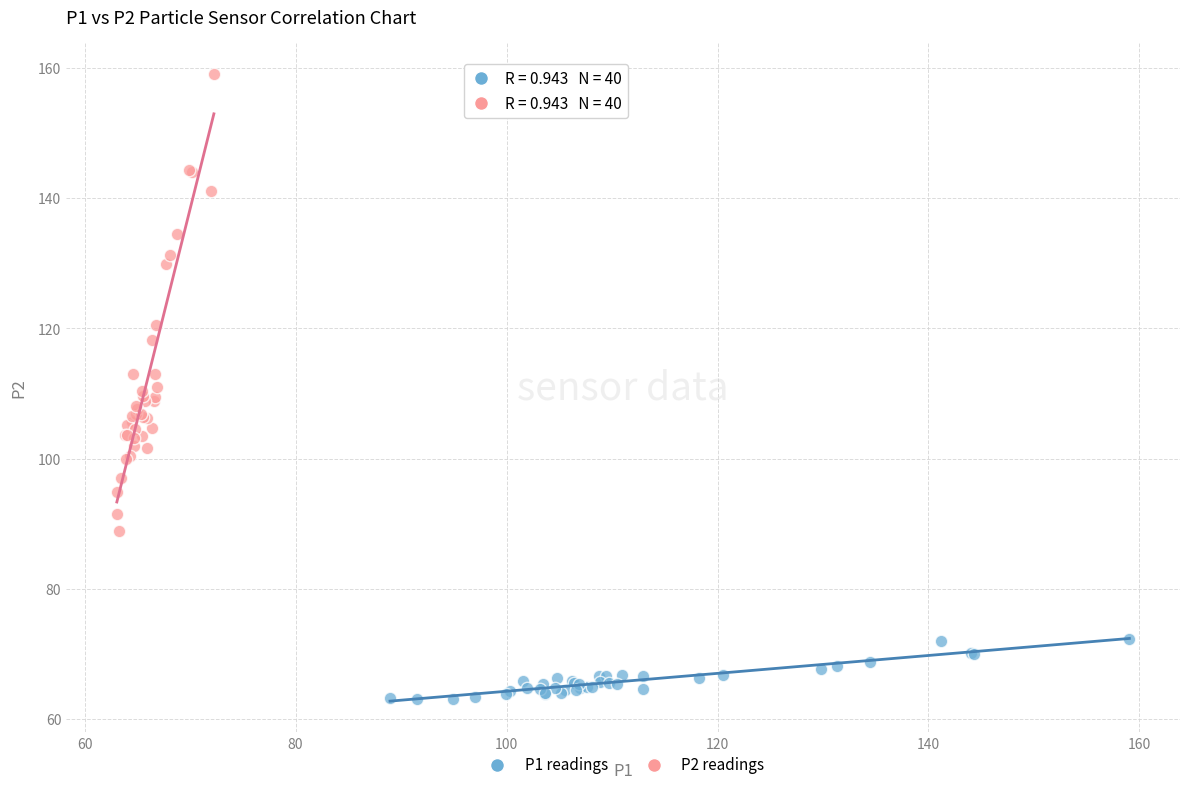

Which series contains the highest Y value?

P2 readings